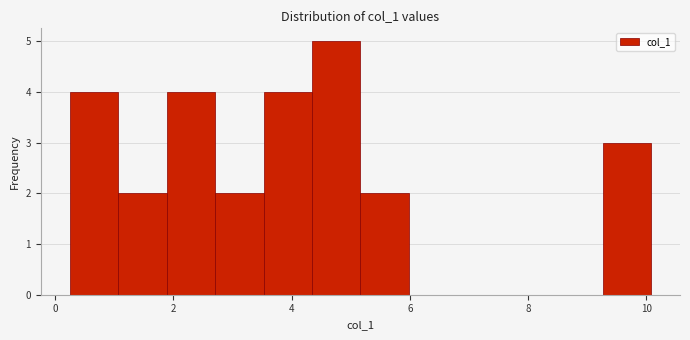

How tall is the bar that spans 3.6 to 4.4 on the x-axis? Neither the bar edges nor the heights are printed on the chart, so give them approximately, as read against the axes.

4